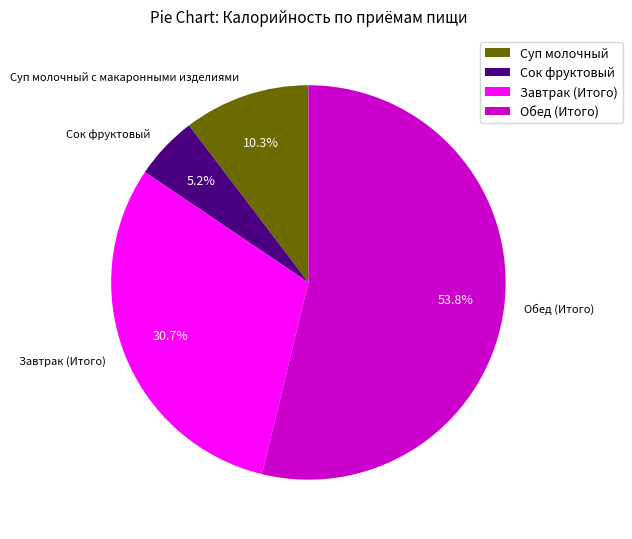

To the nearest percent, what is the average slice percentage?

25%